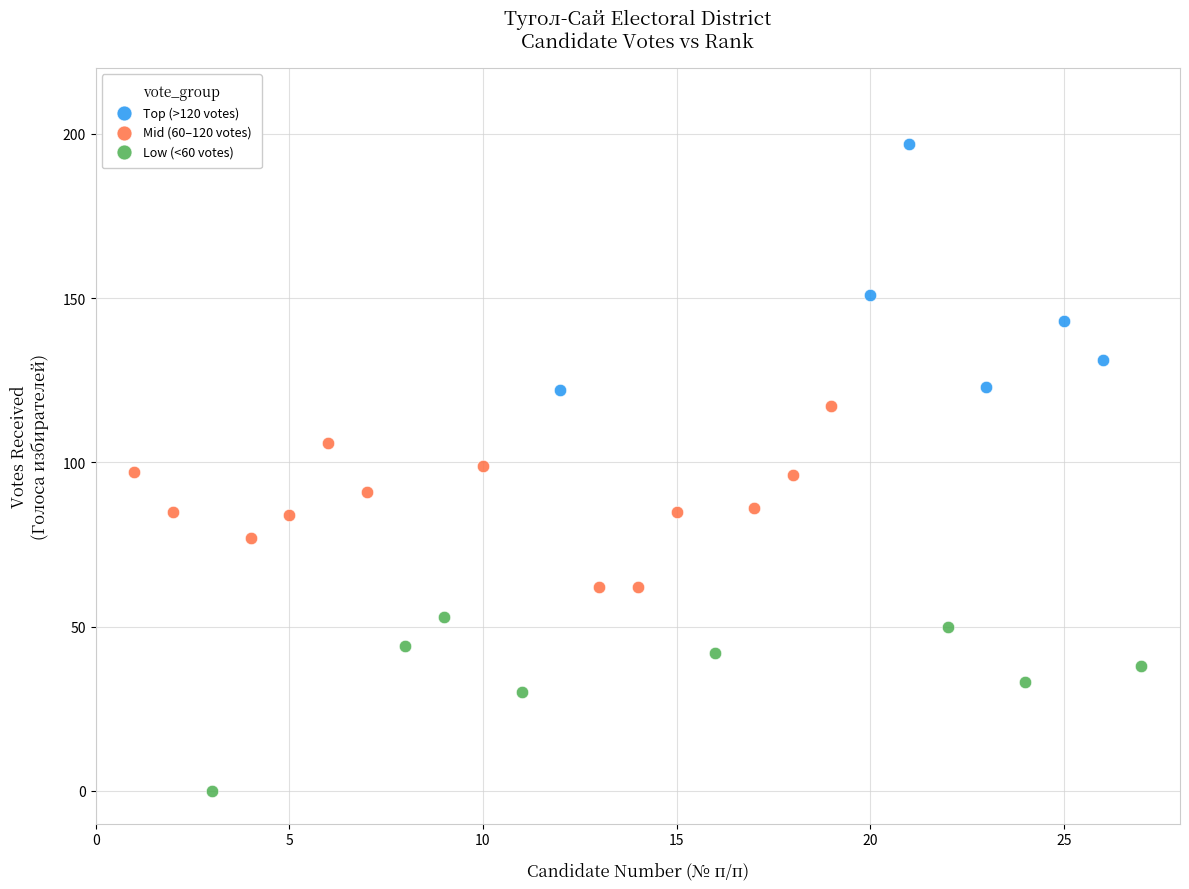

Which series reaches the minimum Y coordinate?

Low (<60 votes)